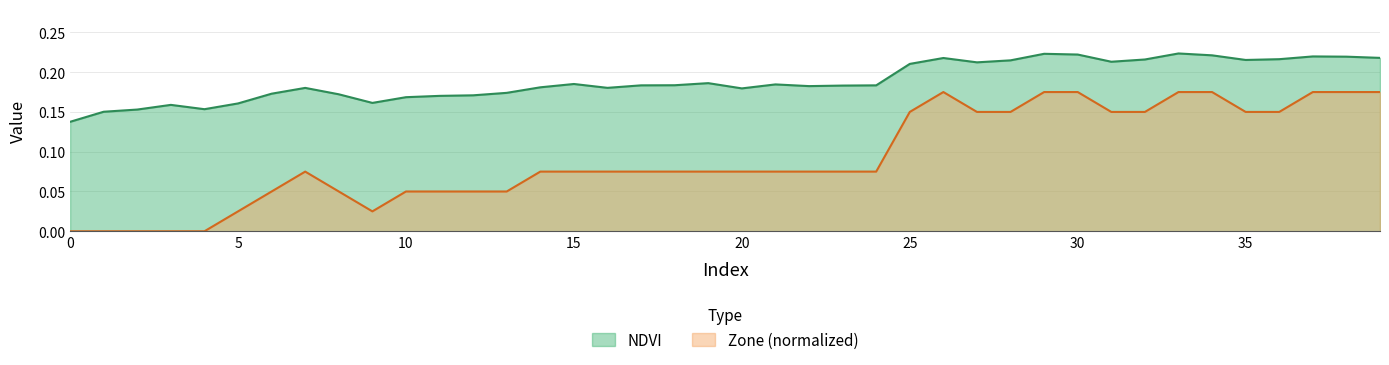

At how many categories does at least one series exceed 0?

40